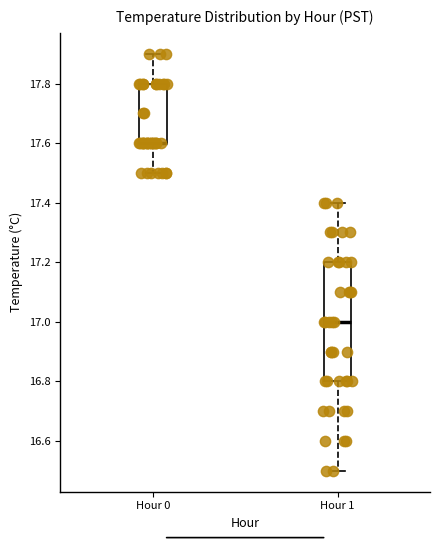

Which box is the tallest, from its lower edge to its upper edge?

Hour 1